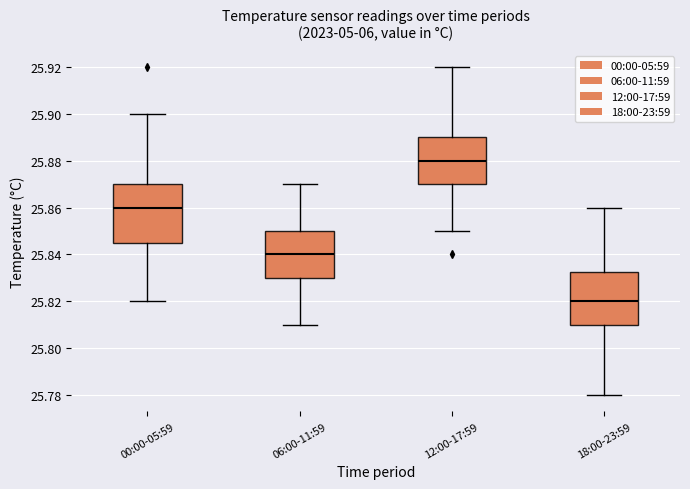

Comparing the boxes themselves (not the whiskers), which one is the tallest?

00:00-05:59